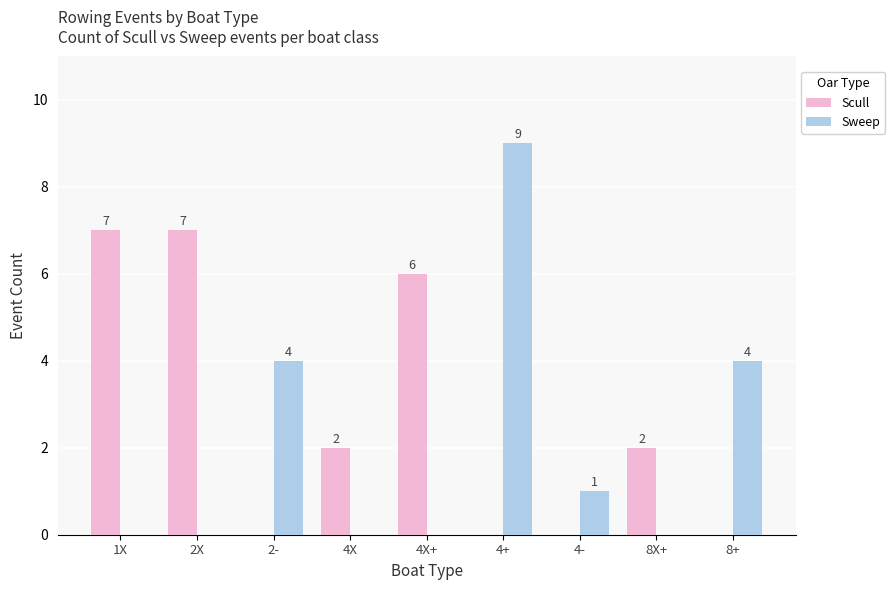

True or false: Sweep has a value of 9 at 4+.

True